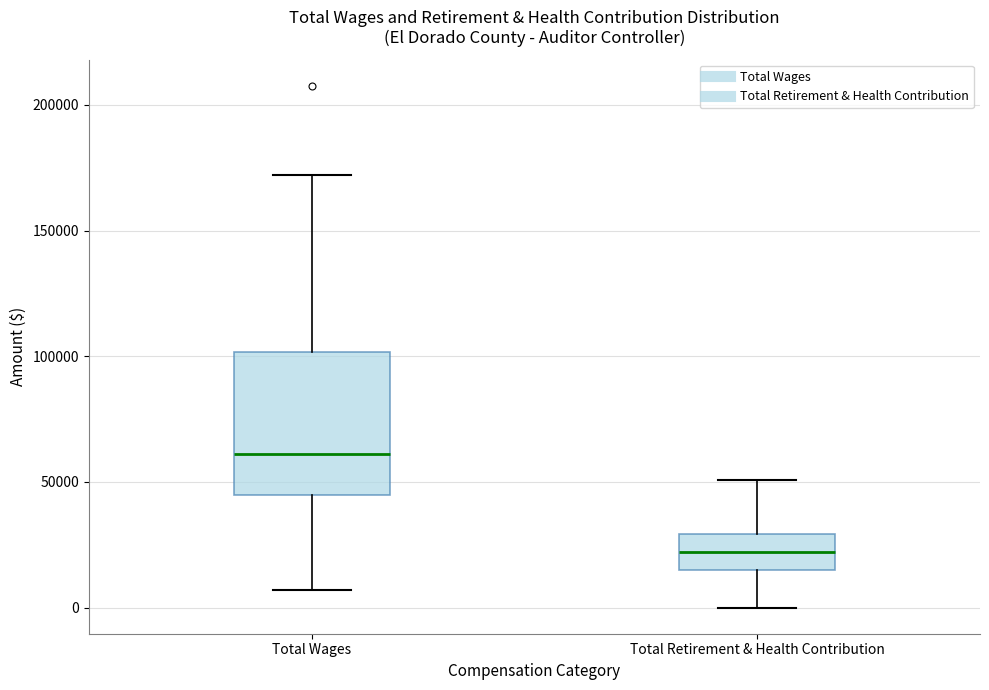

Reading left to right, transcribe this box plot: for each box, give where its median line is, the range the box spans, and where its two whiskers end, as read against the y-axis. The values are not printed on the chart, so give them approximately, as read against the axis.

Total Wages: median 60000, box 45000 to 100000, whiskers 5000 to 170000
Total Retirement & Health Contribution: median 20000, box 15000 to 30000, whiskers 0 to 50000